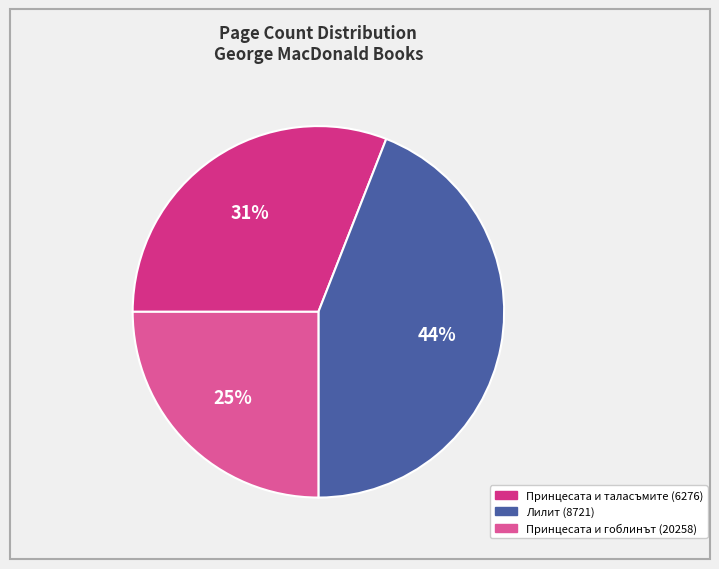

Is there a majority slice in this chart?

No